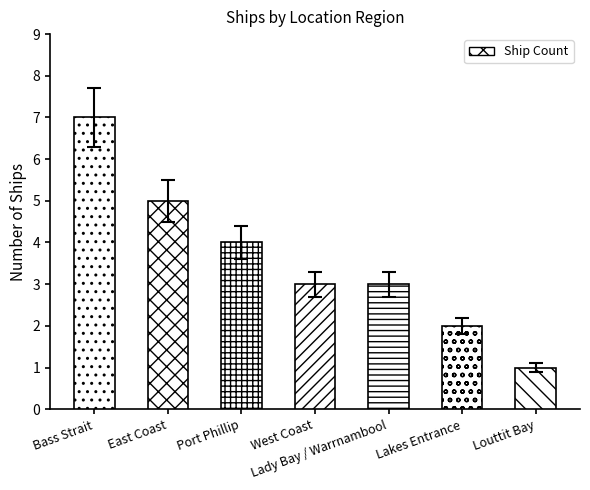

Is it true that the value at Bass Strait is 6.3?

True